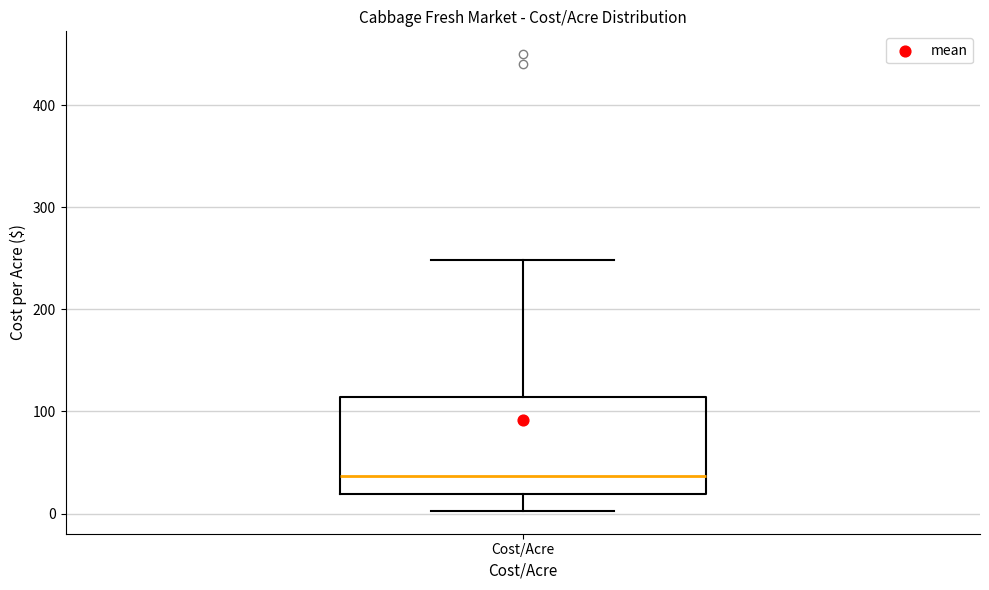

Transcribe this box plot: give where the median line is, the range the box spans, and where the two whiskers end, as read against the y-axis. The values are not printed on the chart, so give them approximately, as read against the axis.

median 40, box 20 to 110, whiskers 0 to 250